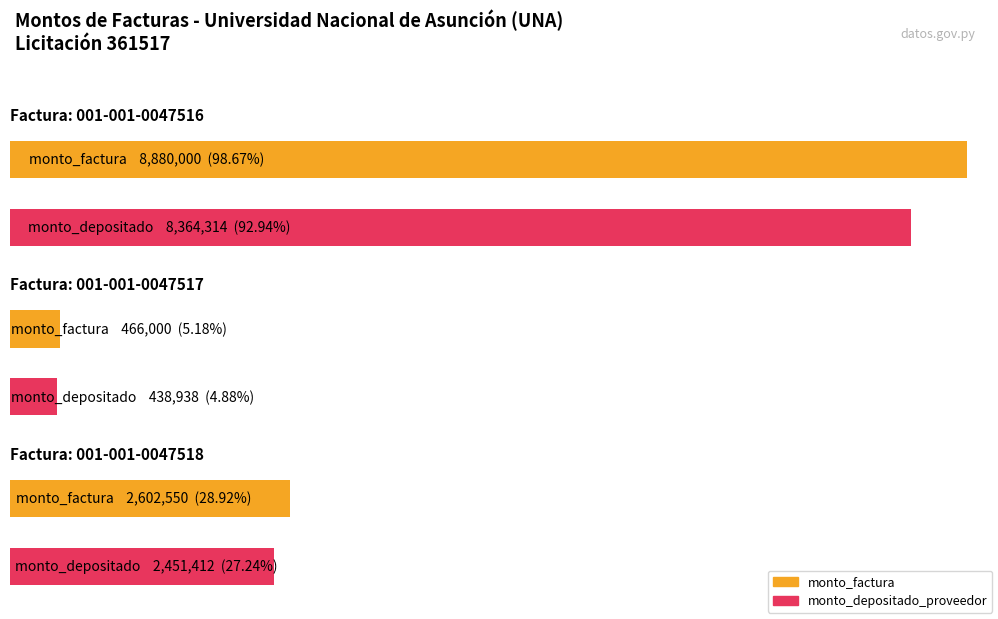

Count the monto_factura values in the range 466000 to 8880000.

3